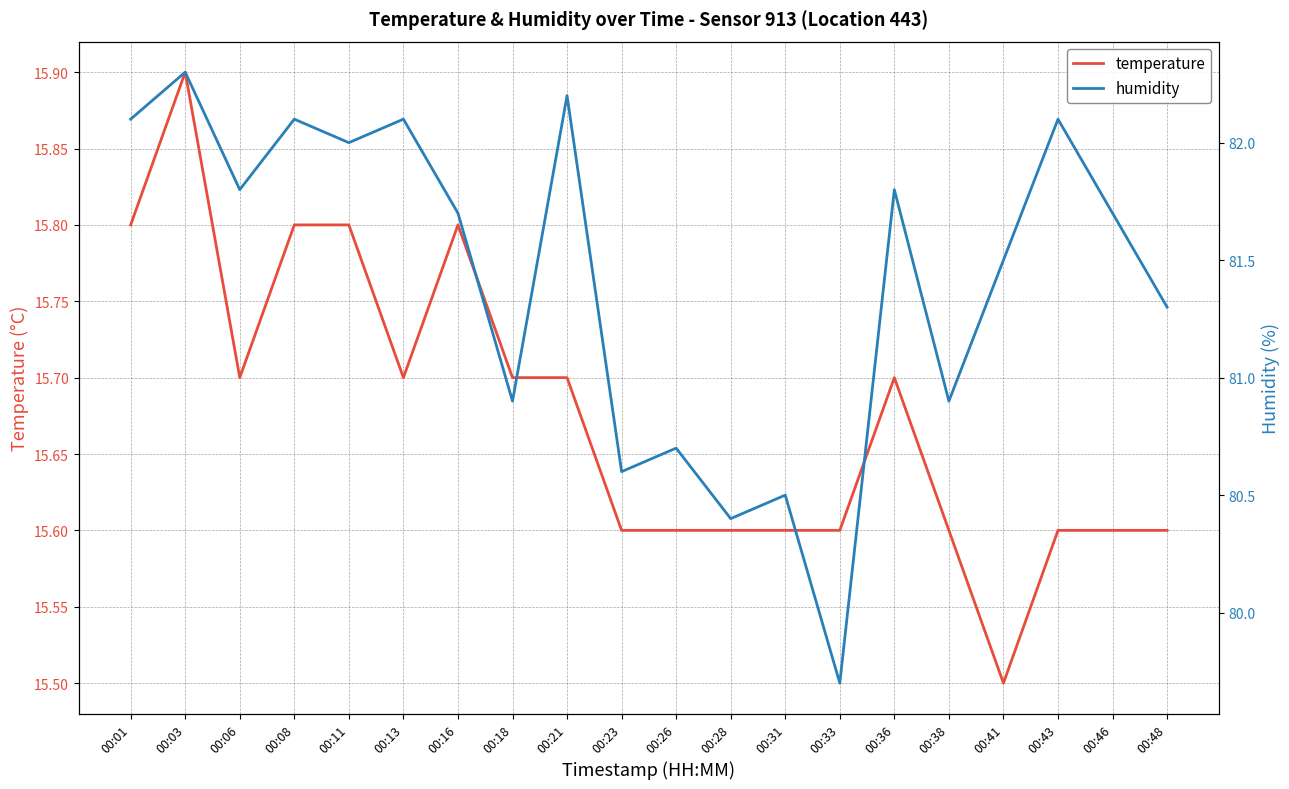

What is the average value of the temperature series?

15.7